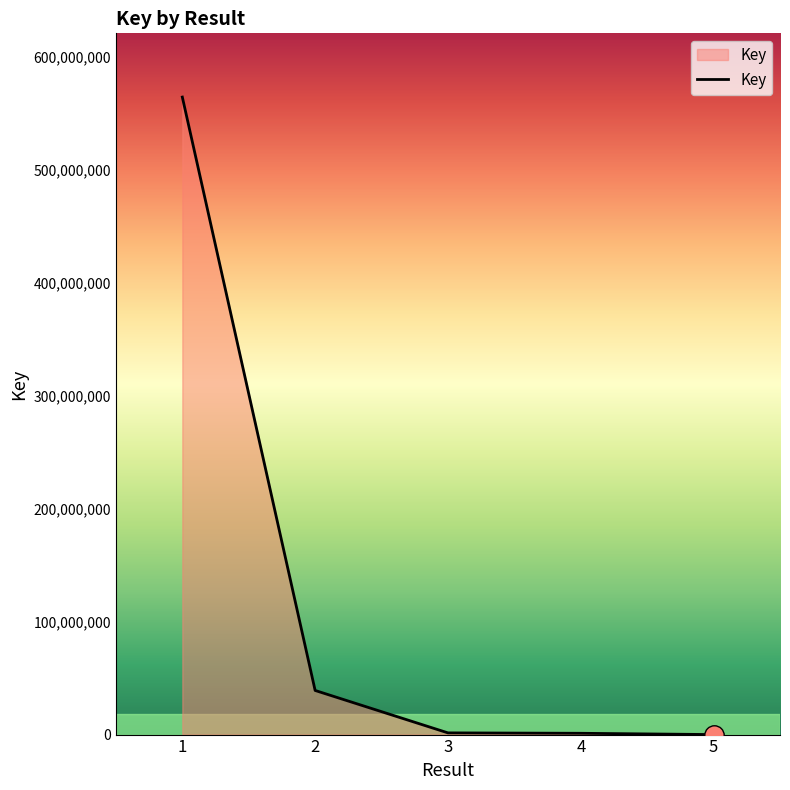

How many lines are shown in the chart?

1